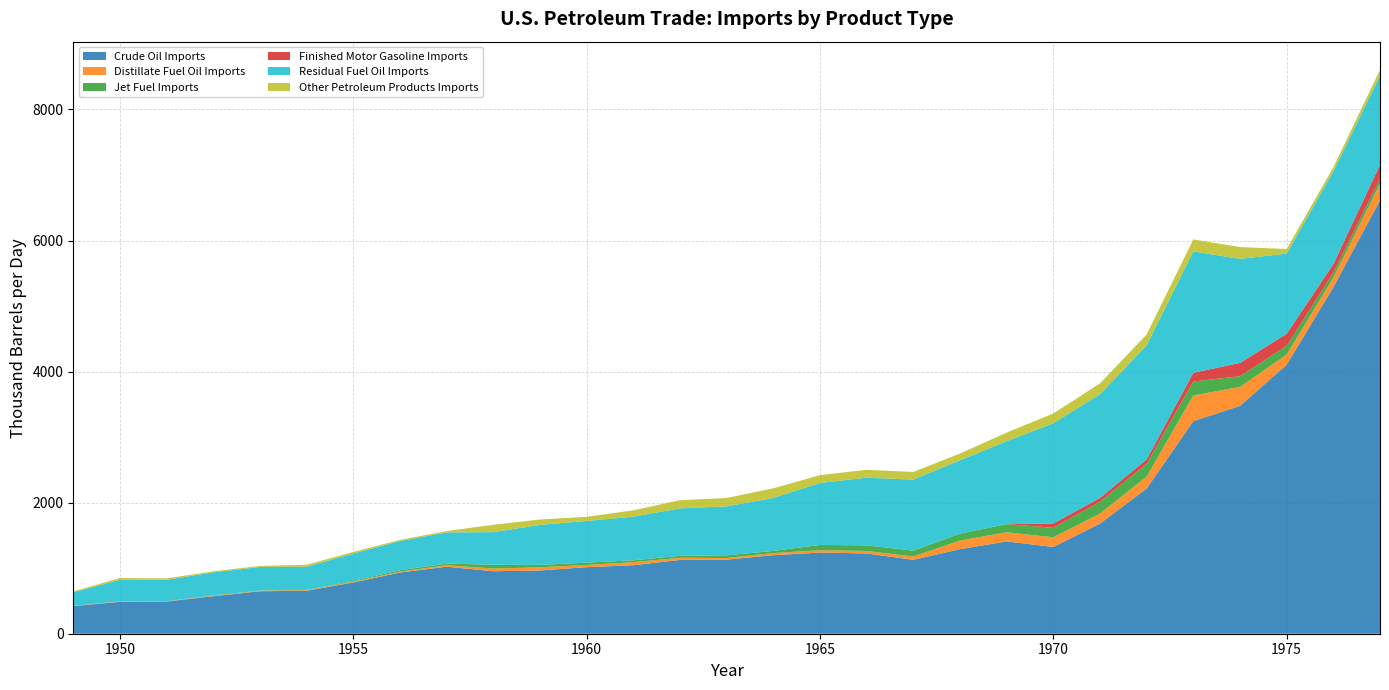

The value of Crude Oil Imports at 1965 is 1238.5. True or false?

True